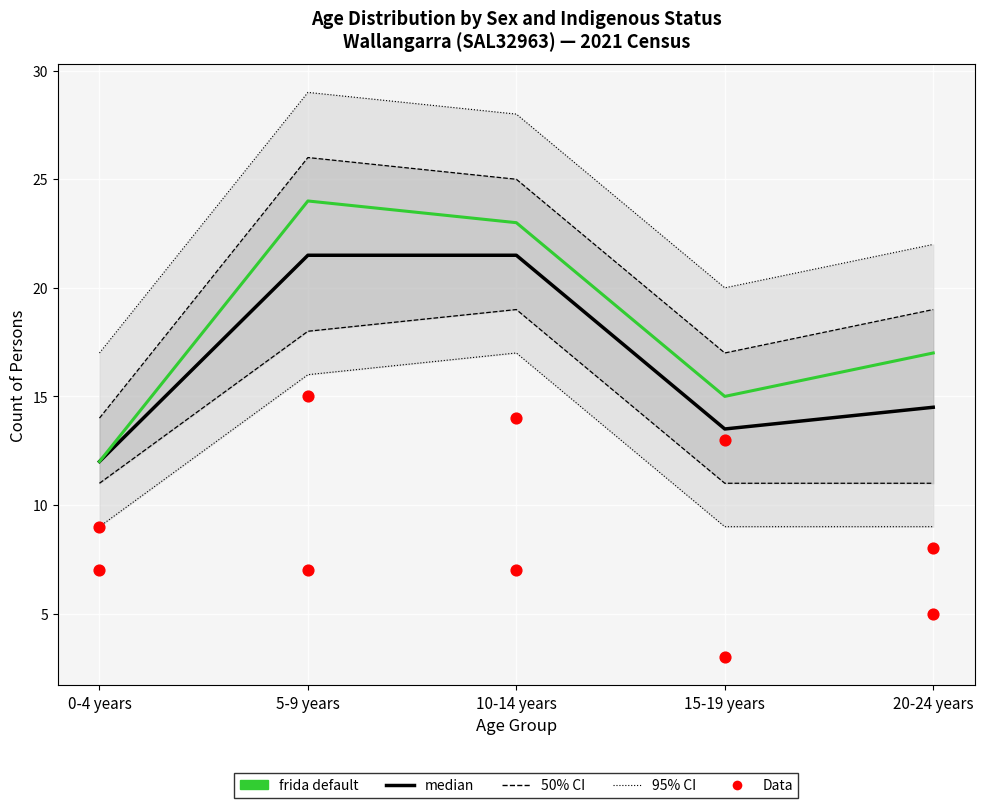

At which category is the sum across all series the highest?

5-9 years